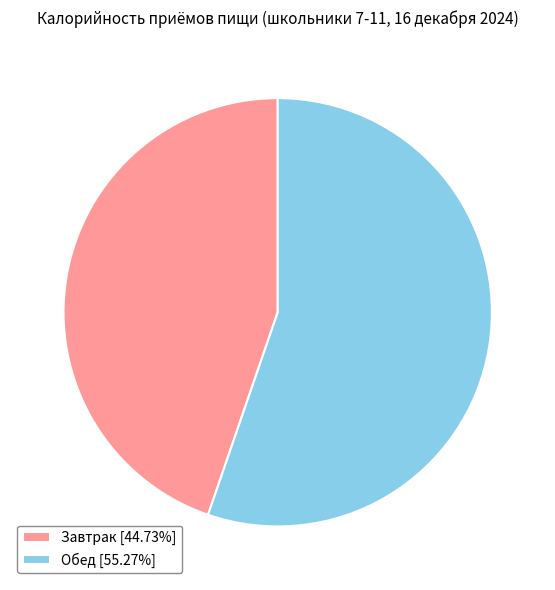

Which category has the smallest portion of the pie?

Завтрак